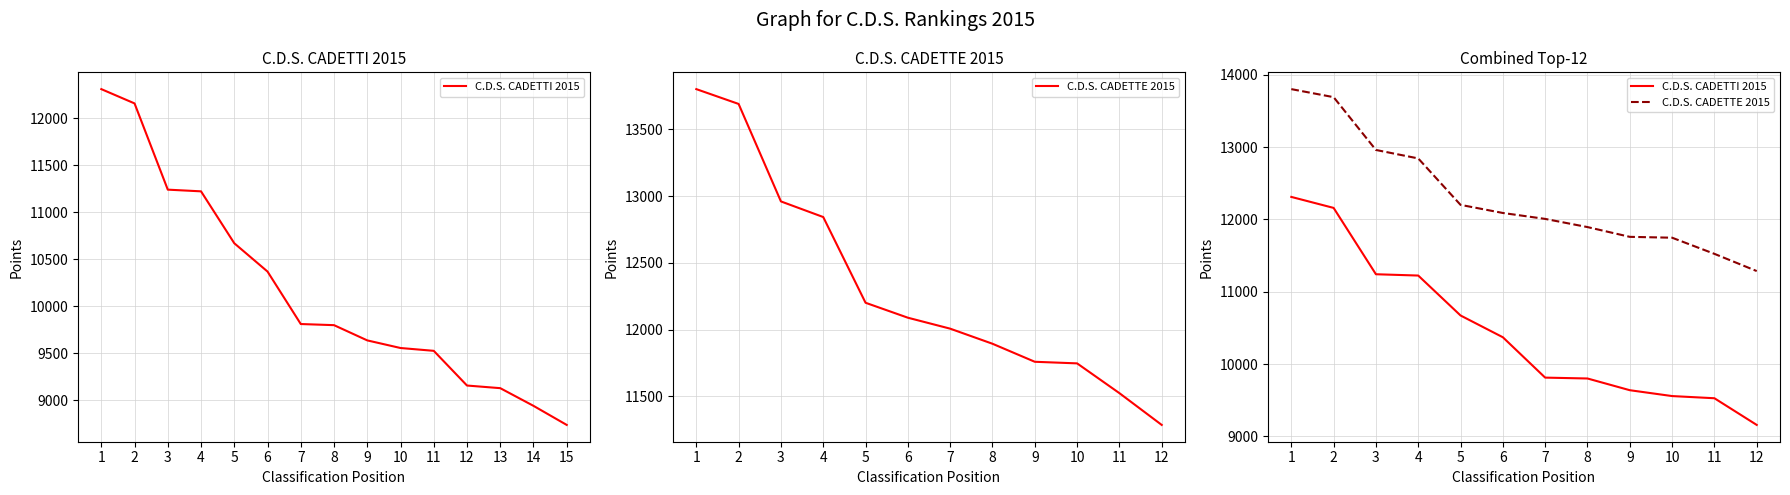

Reading right to left, what are all the values shown in this chart?

C.D.S. CADETTI 2015: 12=9159	11=9528	10=9558	9=9639	8=9801	7=9813	6=10371	5=10672	4=11224	3=11242	2=12159	1=12311
C.D.S. CADETTE 2015: 12=11286	11=11524	10=11747	9=11759	8=11894	7=12007	6=12089	5=12201	4=12843	3=12960	2=13690	1=13801